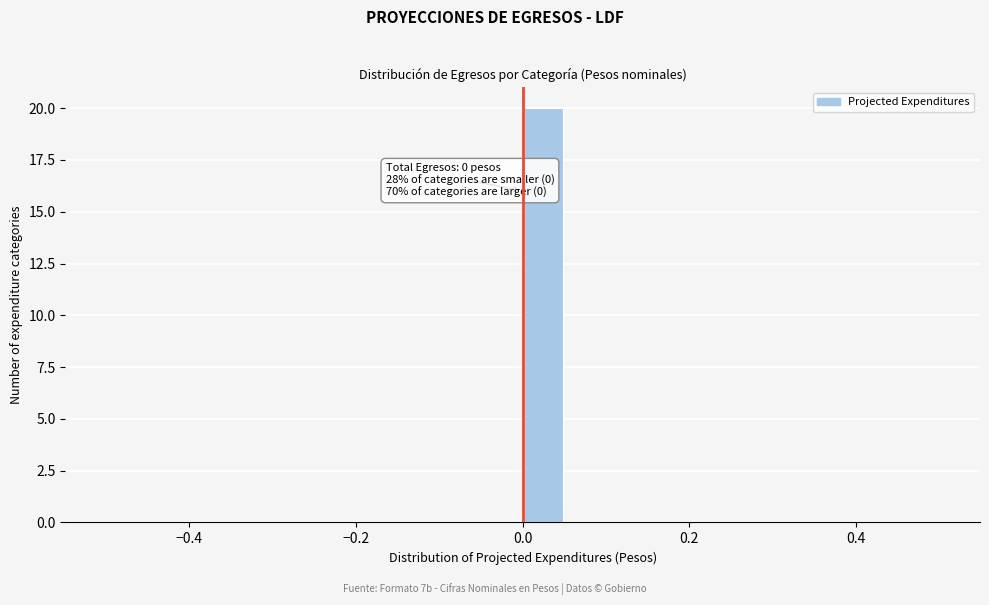

Read against the x-axis, roughly where is the centre of the tallest bar?

0.02